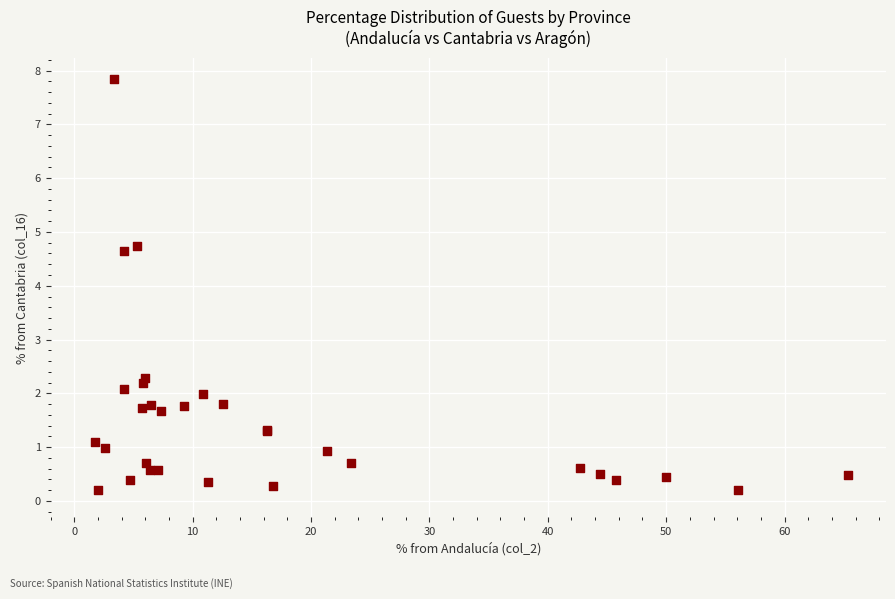

What Y value in the scatter plot is closest to 4?

4.7